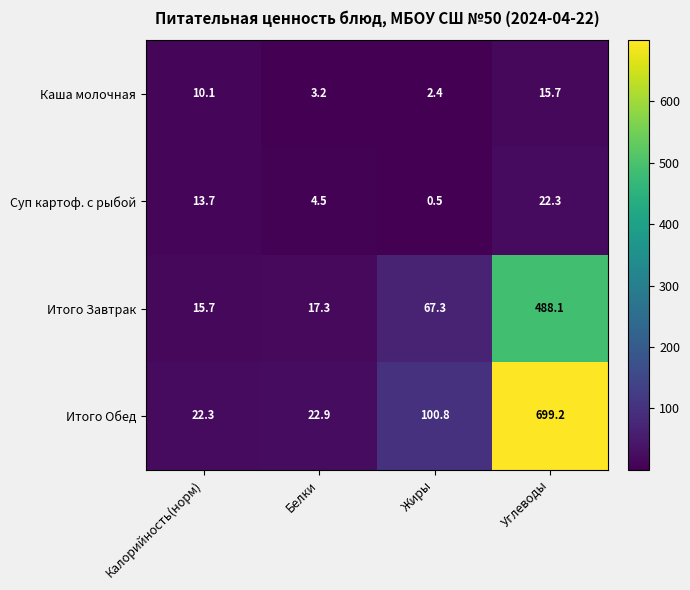

Reading right to left, what are all the values shown in this chart?

Каша молочная: Углеводы=15.7	Жиры=2.4	Белки=3.2	Калорийность(норм)=10.1
Суп картоф. с рыбой: Углеводы=22.3	Жиры=0.5	Белки=4.5	Калорийность(норм)=13.7
Итого Завтрак: Углеводы=488.1	Жиры=67.3	Белки=17.3	Калорийность(норм)=15.7
Итого Обед: Углеводы=699.2	Жиры=100.8	Белки=22.9	Калорийность(норм)=22.3